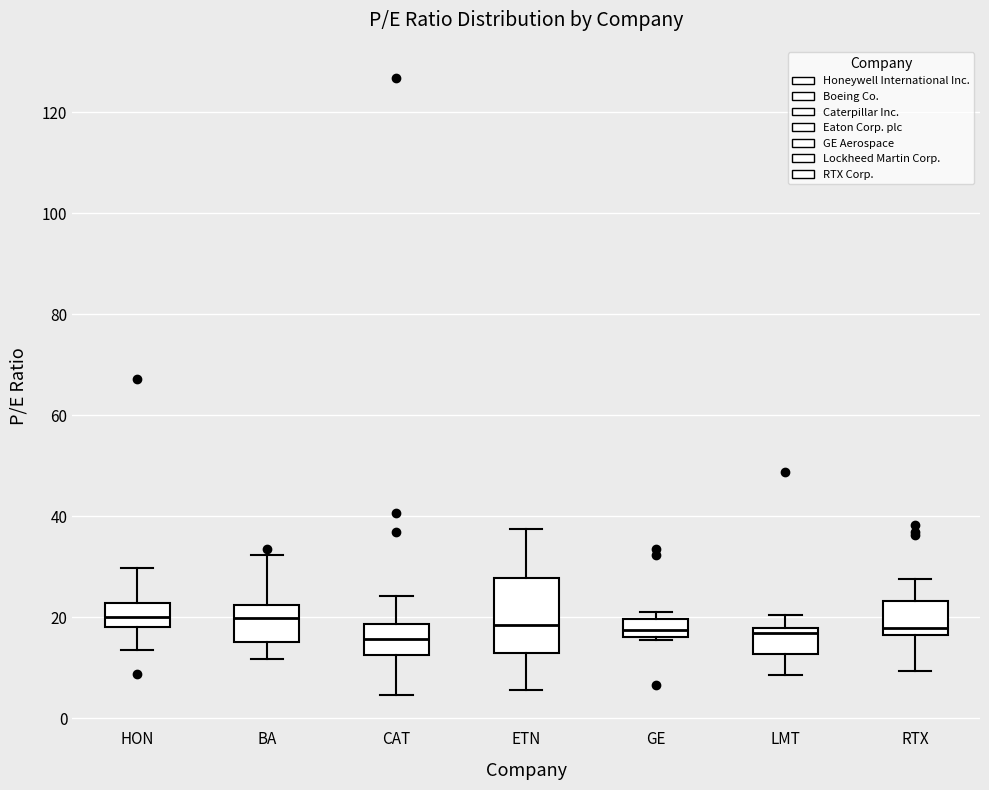

Reading left to right, transcribe this box plot: for each box, give where its median line is, the range the box spans, and where its two whiskers end, as read against the y-axis. The values are not printed on the chart, so give them approximately, as read against the axis.

HON: median 20, box 18 to 22, whiskers 14 to 30
BA: median 20, box 16 to 22, whiskers 12 to 32
CAT: median 16, box 12 to 18, whiskers 4 to 24
ETN: median 18, box 12 to 28, whiskers 6 to 38
GE: median 18, box 16 to 20, whiskers 16 (just below the box's lower edge) to 22
LMT: median 16, box 12 to 18, whiskers 8 to 20
RTX: median 18, box 16 to 24, whiskers 10 to 28